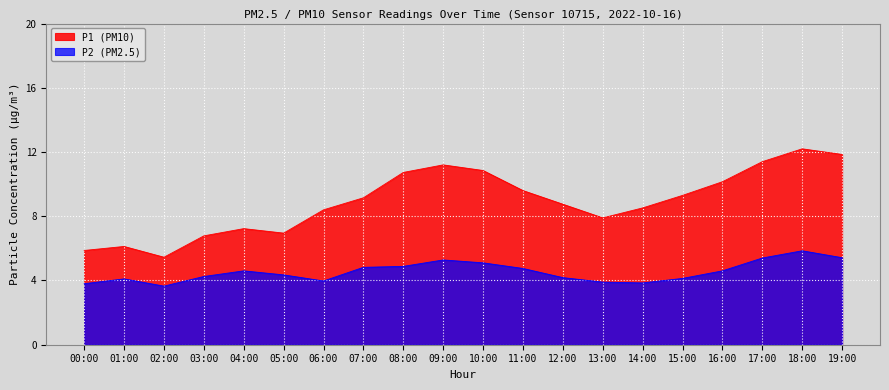

Which series has the largest total across all categories?

P1 (PM10)